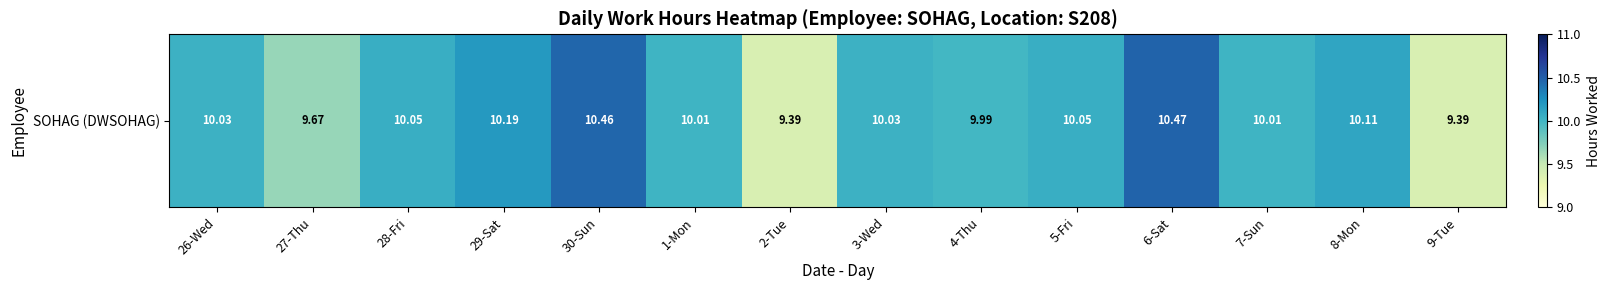

The value at 26-Wed is 6.7. True or false?

False